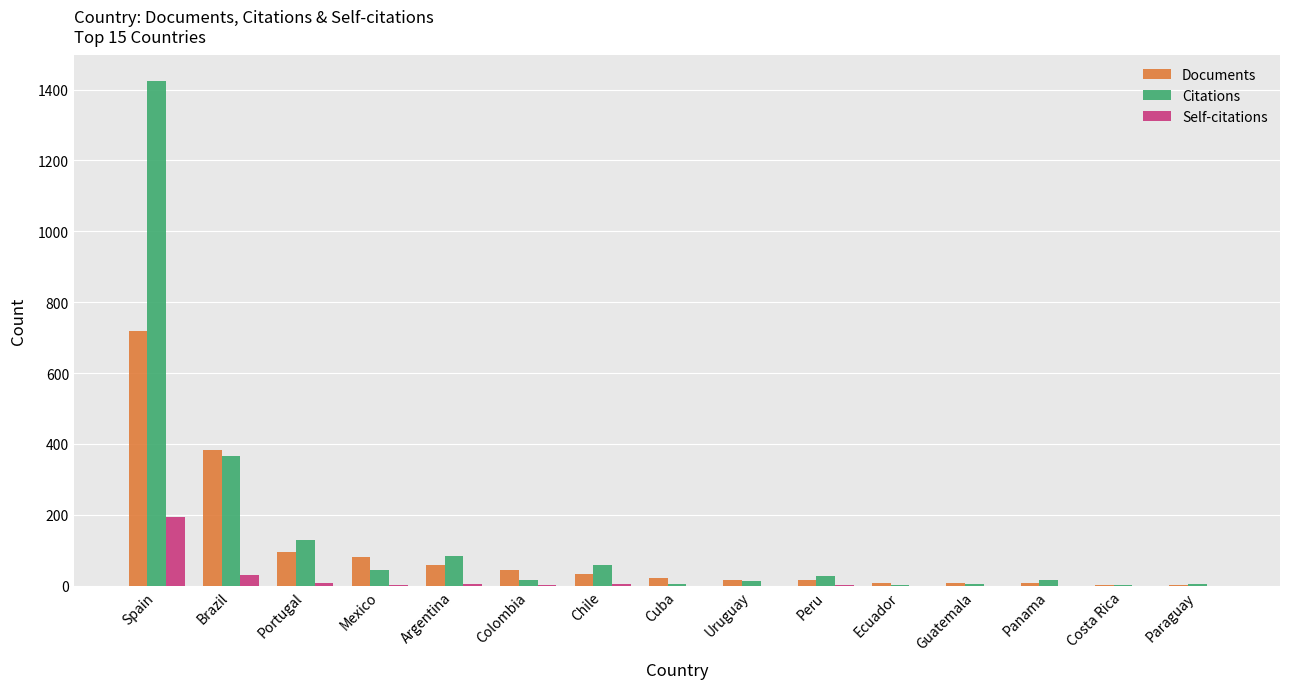

What are all the series names shown in the legend?

Documents, Citations, Self-citations